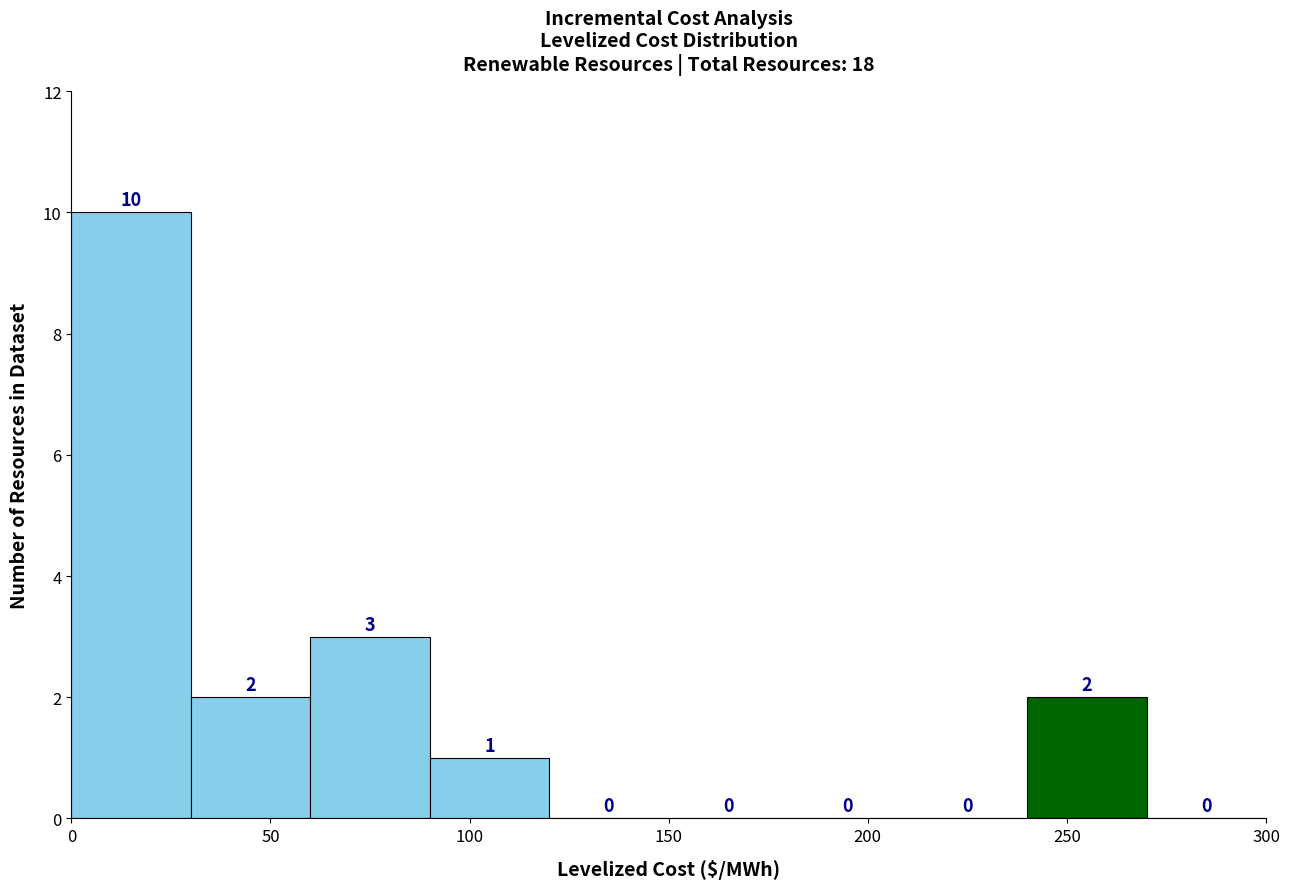

Over which range of the x-axis is the bar tallest?

0 to 30